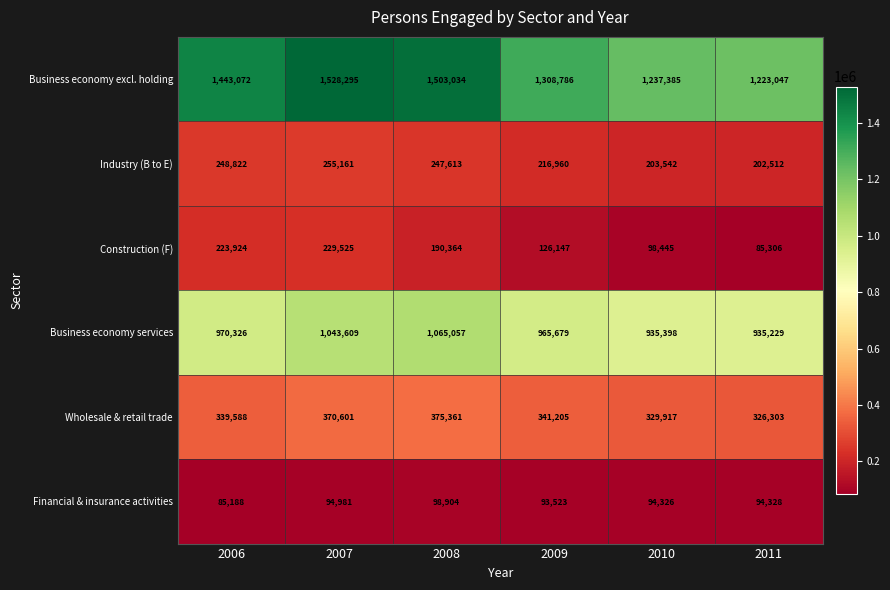

What value does the Financial & insurance activities series have at 2009, to the nearest 10?

93520